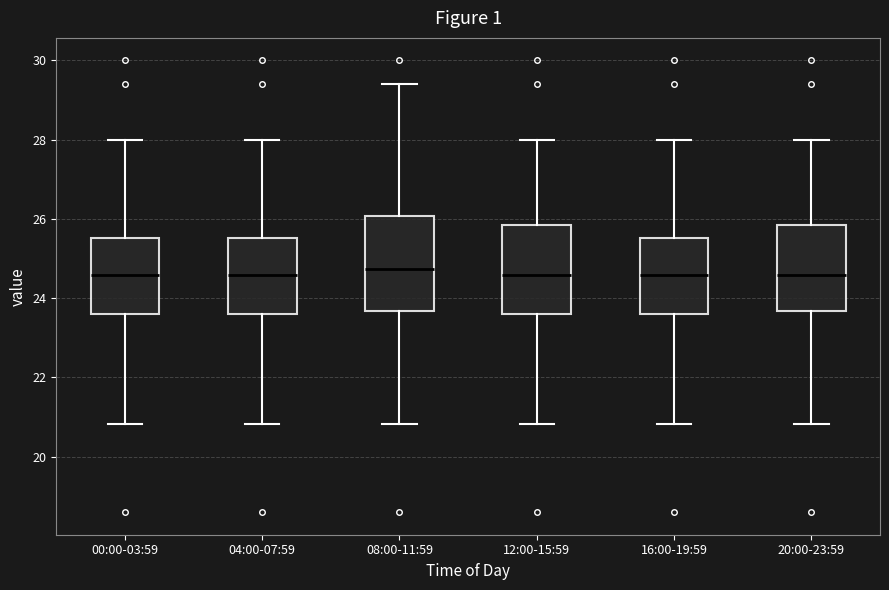

Reading left to right, transcribe this box plot: for each box, give where its median line is, the range the box spans, and where its two whiskers end, as read against the y-axis. The values are not printed on the chart, so give them approximately, as read against the axis.

00:00-03:59: median 24.6, box 23.6 to 25.6, whiskers 20.8 to 28.0
04:00-07:59: median 24.6, box 23.6 to 25.6, whiskers 20.8 to 28.0
08:00-11:59: median 24.8, box 23.6 to 26.0, whiskers 20.8 to 29.4
12:00-15:59: median 24.6, box 23.6 to 25.8, whiskers 20.8 to 28.0
16:00-19:59: median 24.6, box 23.6 to 25.6, whiskers 20.8 to 28.0
20:00-23:59: median 24.6, box 23.6 to 25.8, whiskers 20.8 to 28.0